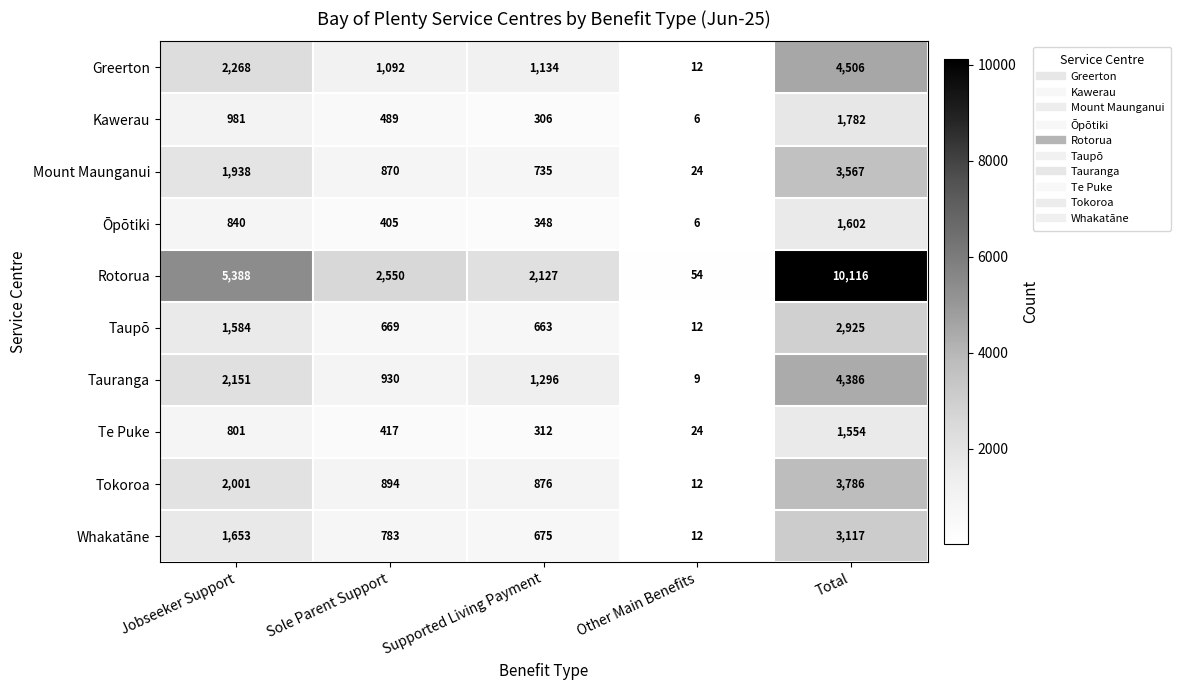

At which category is the sum across all series the highest?

Total